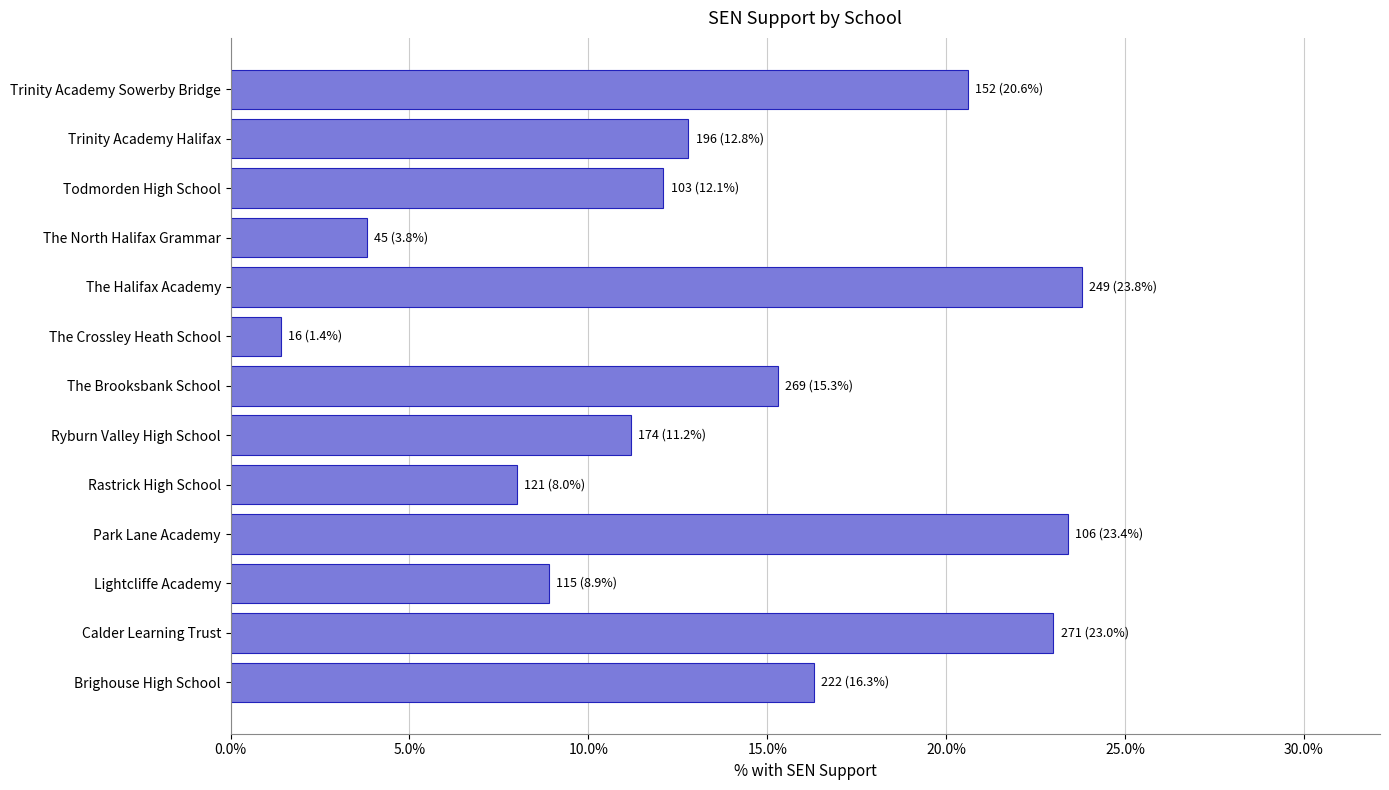

The value at Trinity Academy Sowerby Bridge is 20.6. True or false?

True